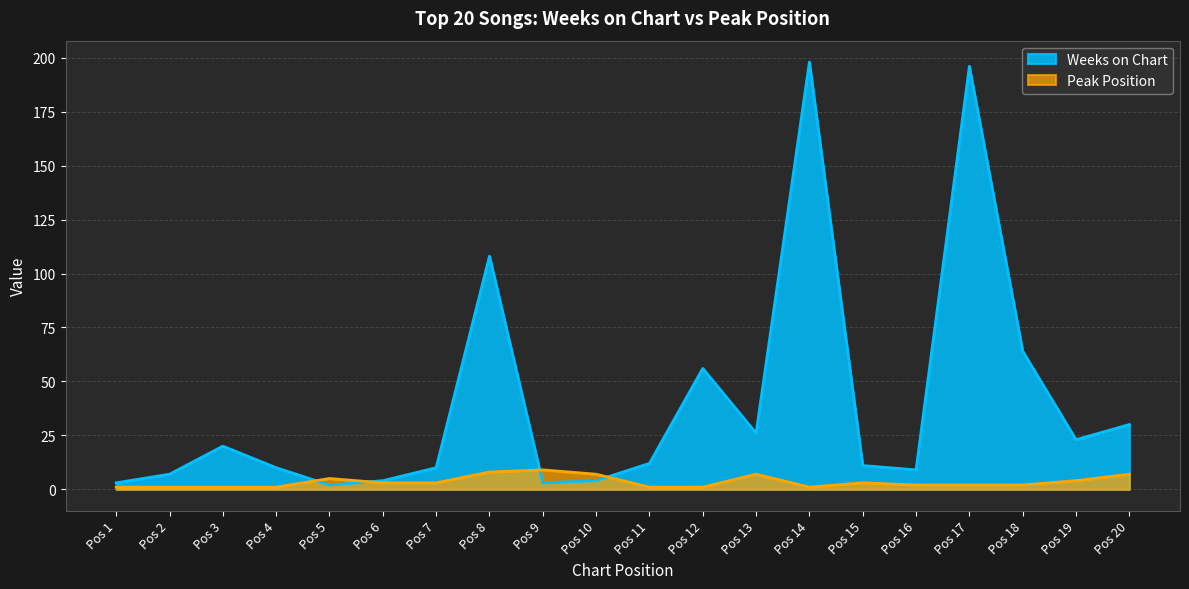

What is the maximum value shown in the chart?

198